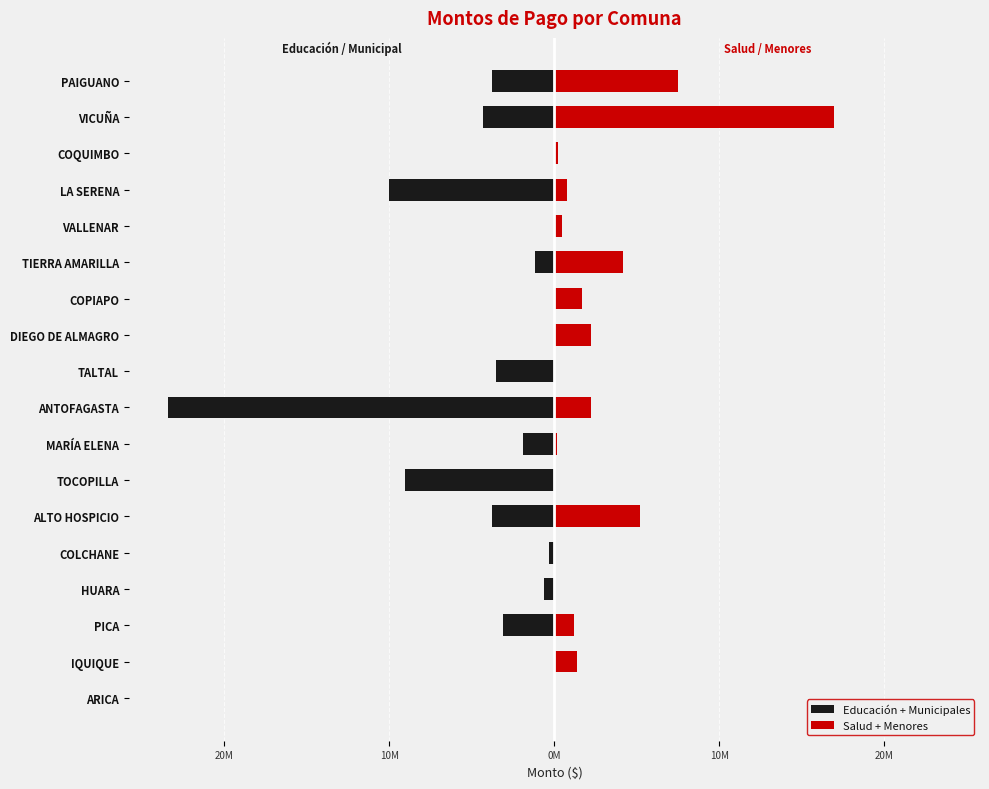

Reading left to right, transcribe all the data shown in this chart.

Educación + Municipales: 0	0	-3122033	-621220	-313684	-3801153	-9053231	-1902507	-23451865	-3557353	0	0	-1183113	0	-9997687	0	-4323893	-3763570
Salud + Menores: 0	1367481	1186902	0	0	5179724	0	176405	2247405	0	2240000	1672740	4142432	460974	765125	223655	16936980	7470770